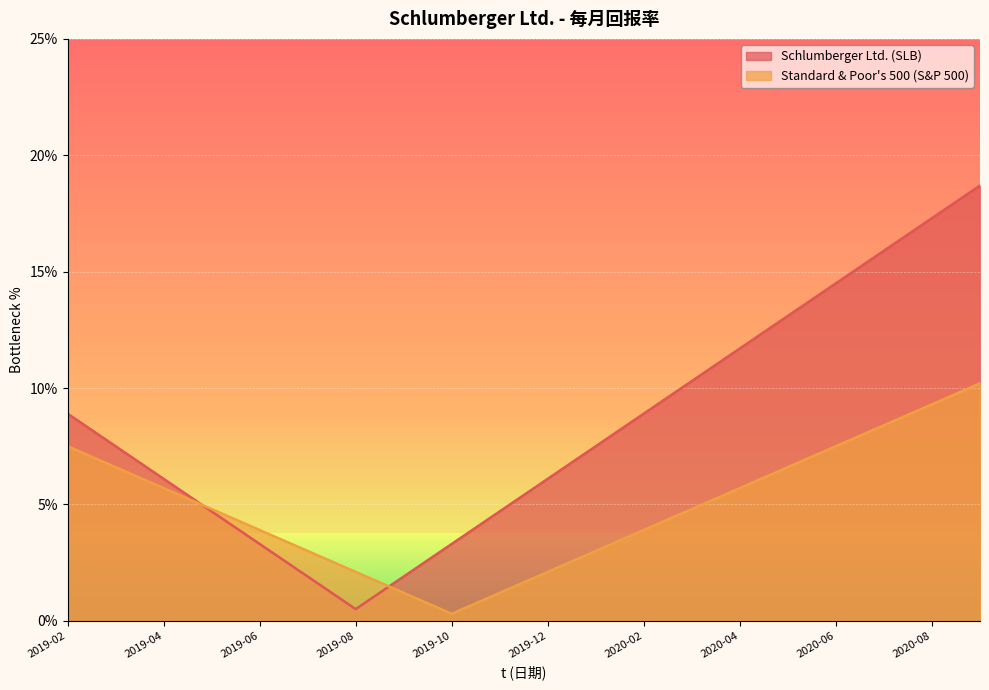

The value of Schlumberger Ltd. (SLB) at 2020-01 is 12. True or false?

True